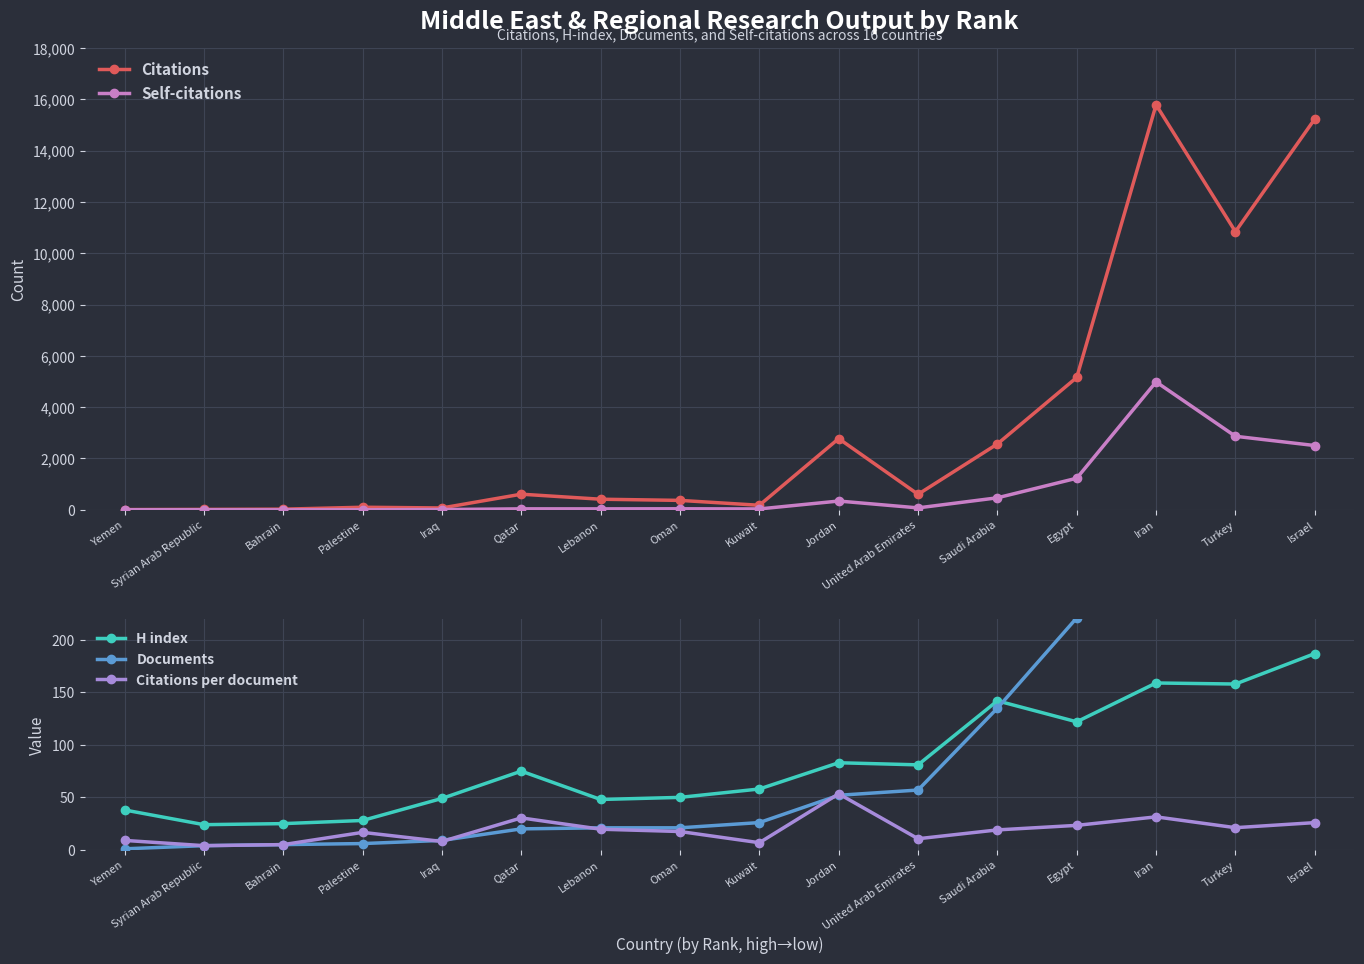

The Citations series shows 672.6 at Lebanon. True or false?

False